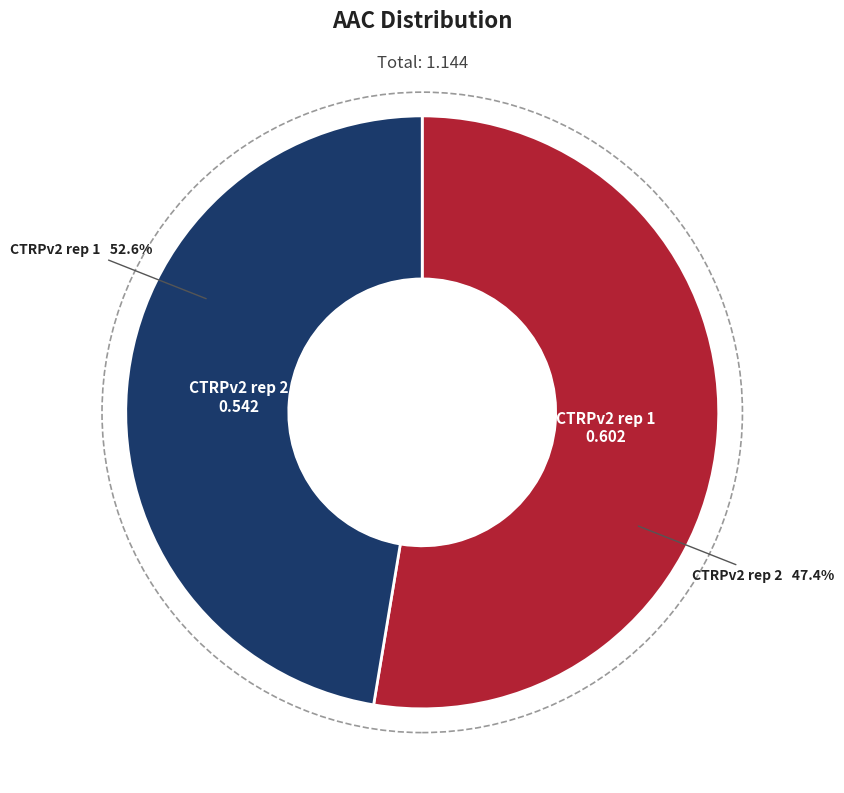

Is it true that CTRPv2 rep 1 is 53% of the pie?

True